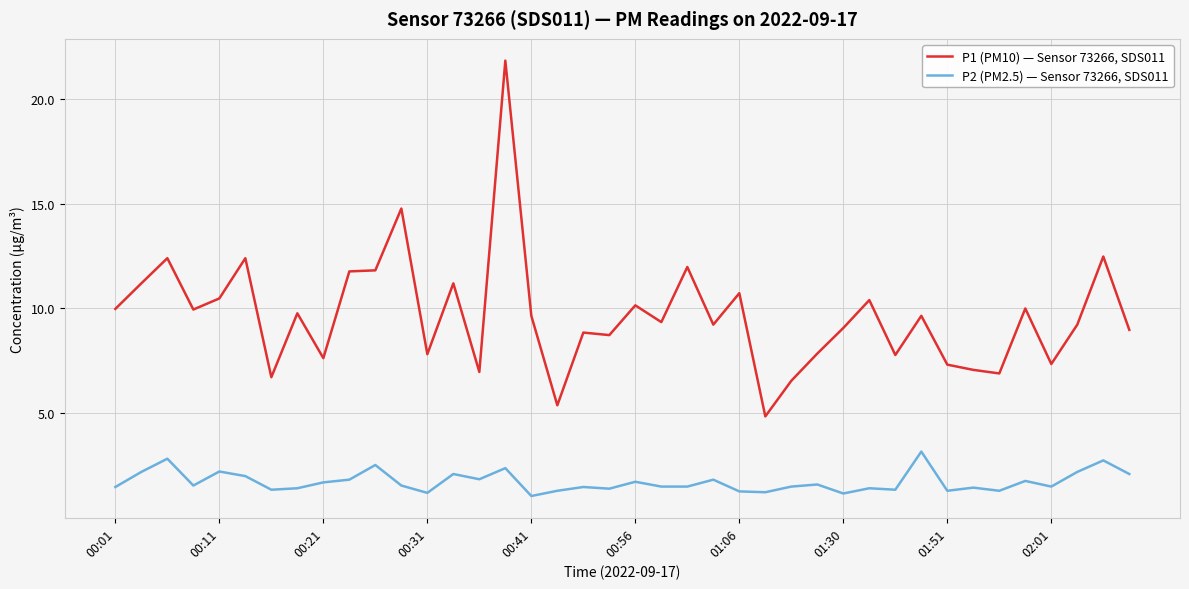

What is the lowest value of the P2 (PM2.5) — Sensor 73266, SDS011 series?

1.1